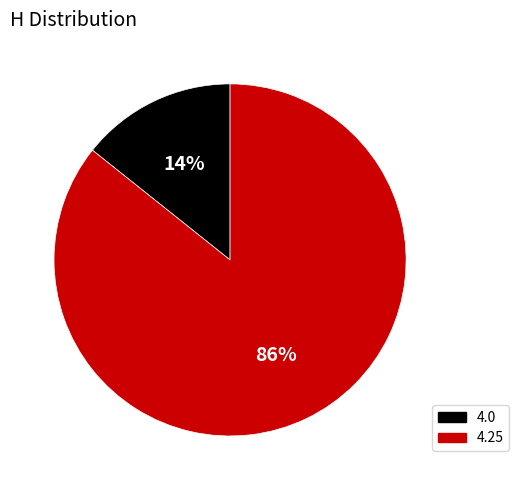

To the nearest percent, what is the combined percentage of 4.25 and 4.0?

100%